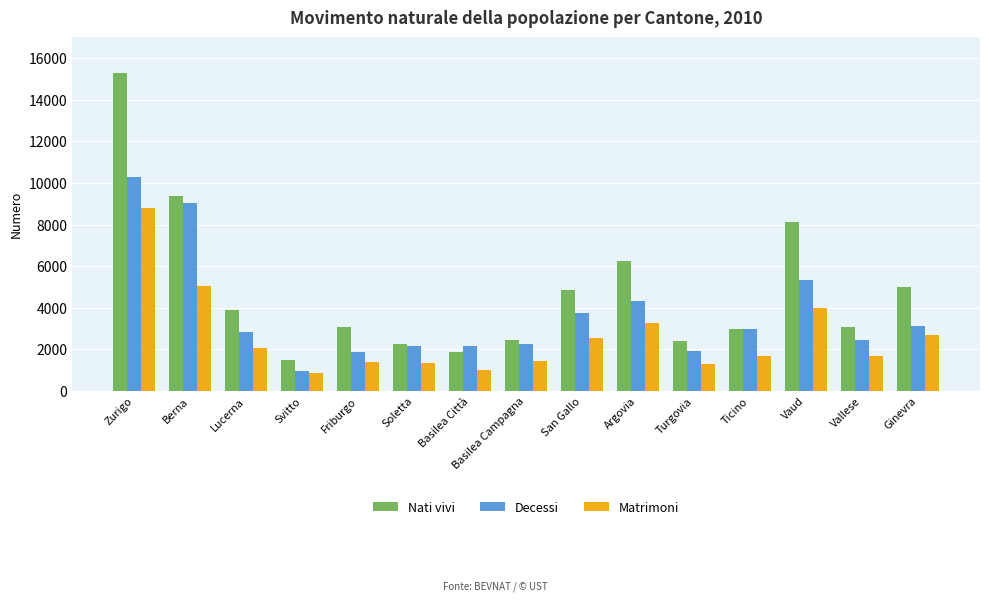

Which series has the widest spread of values?

Nati vivi